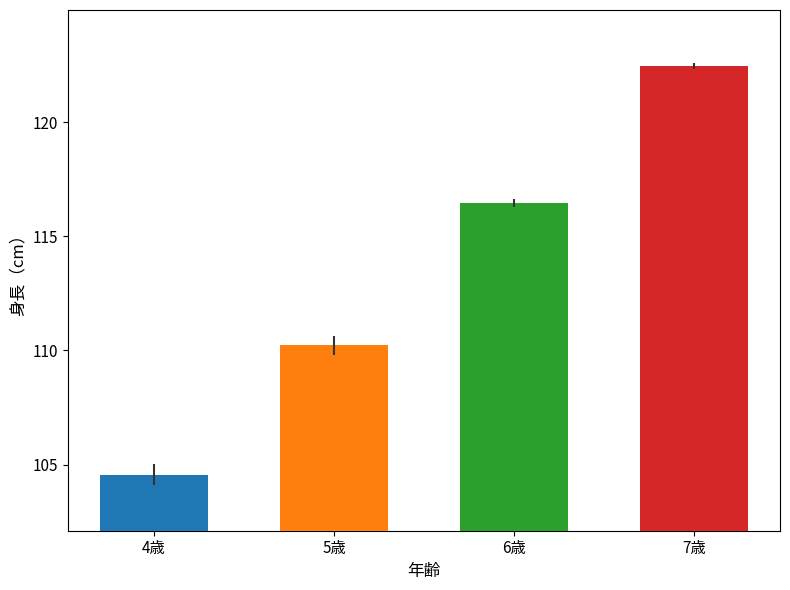

What is the minimum value shown in the chart?

104.6